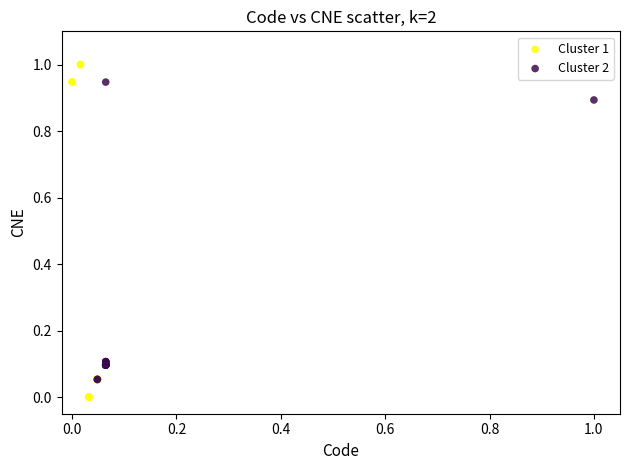

Which series reaches the minimum Y coordinate?

Cluster 1